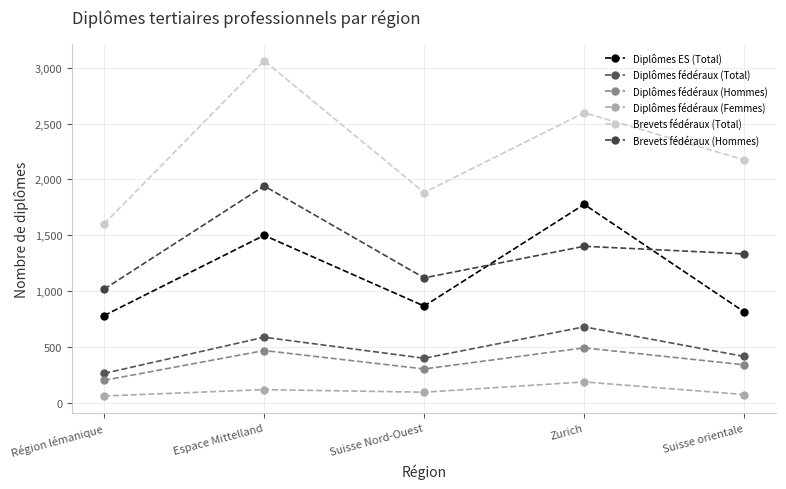

List the labels in order of Diplômes fédéraux (Femmes) value, smallest first.

Région lémanique, Suisse orientale, Suisse Nord-Ouest, Espace Mittelland, Zurich